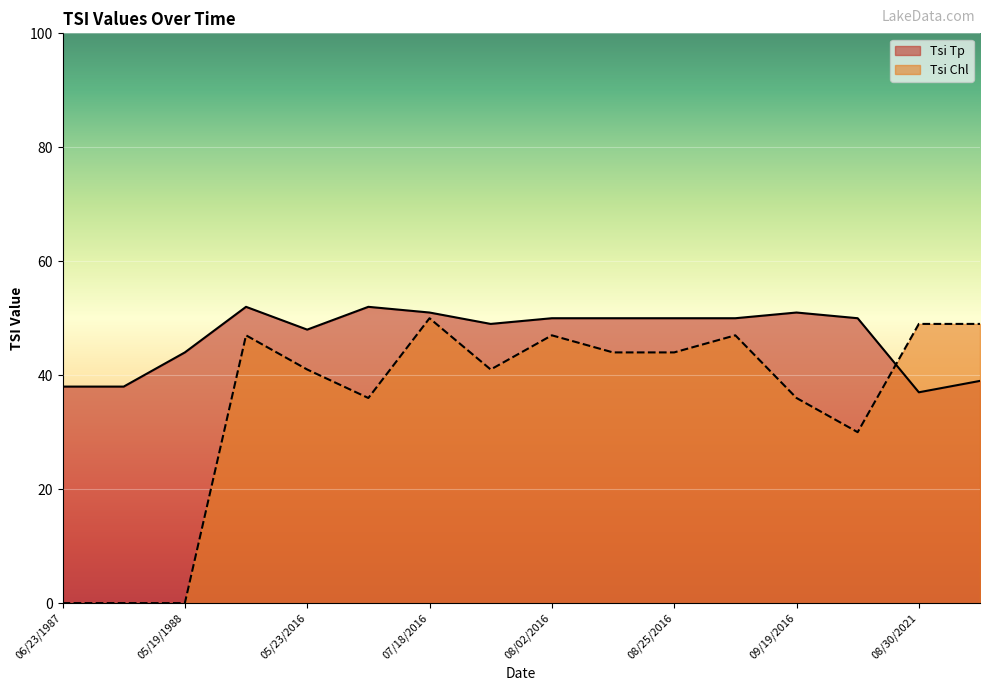

What is the value of the Tsi Tp point at the 7th from the left?

51